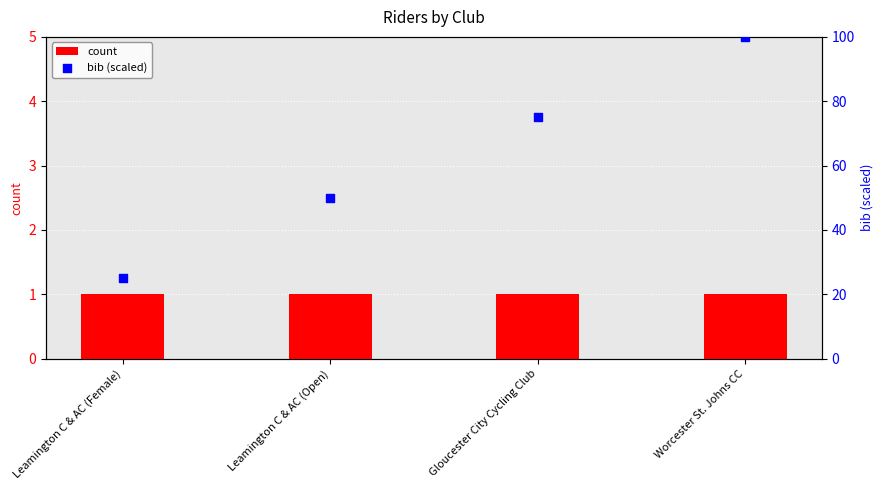

Which series has the widest spread of Y values?

bib (scaled)